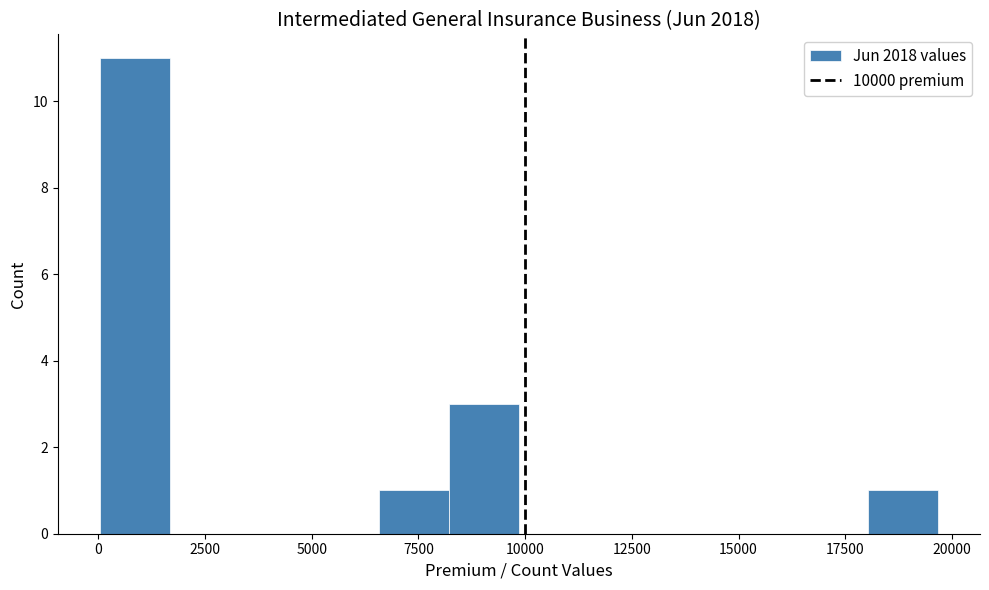

Around what value on the x-axis is the tallest bar? Give the approximate position of its centre, as read against the axis.

1000